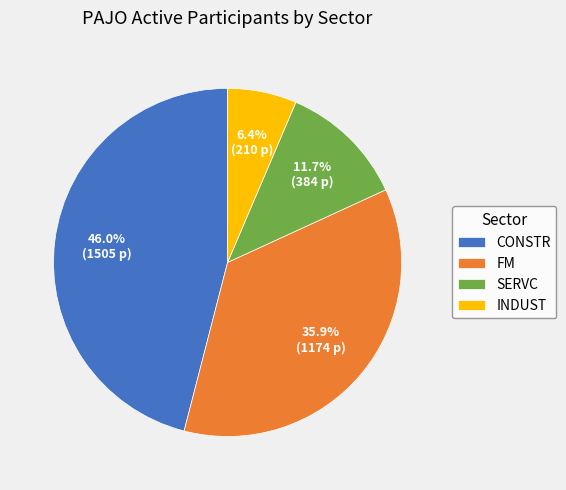

Rank the categories by value from highest to lowest.

CONSTR, FM, SERVC, INDUST